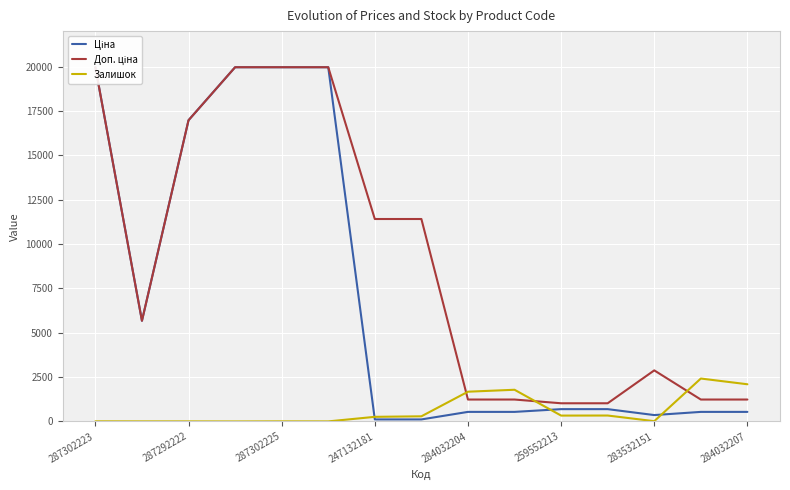

Is it true that Залишок equals 260 at 247132181?

True